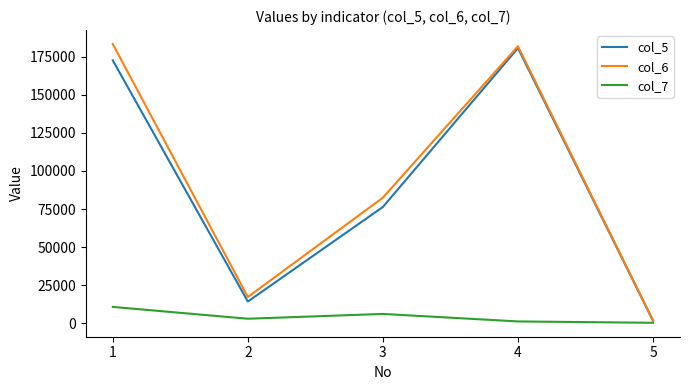

True or false: col_7 and col_6 cross at least once.

False